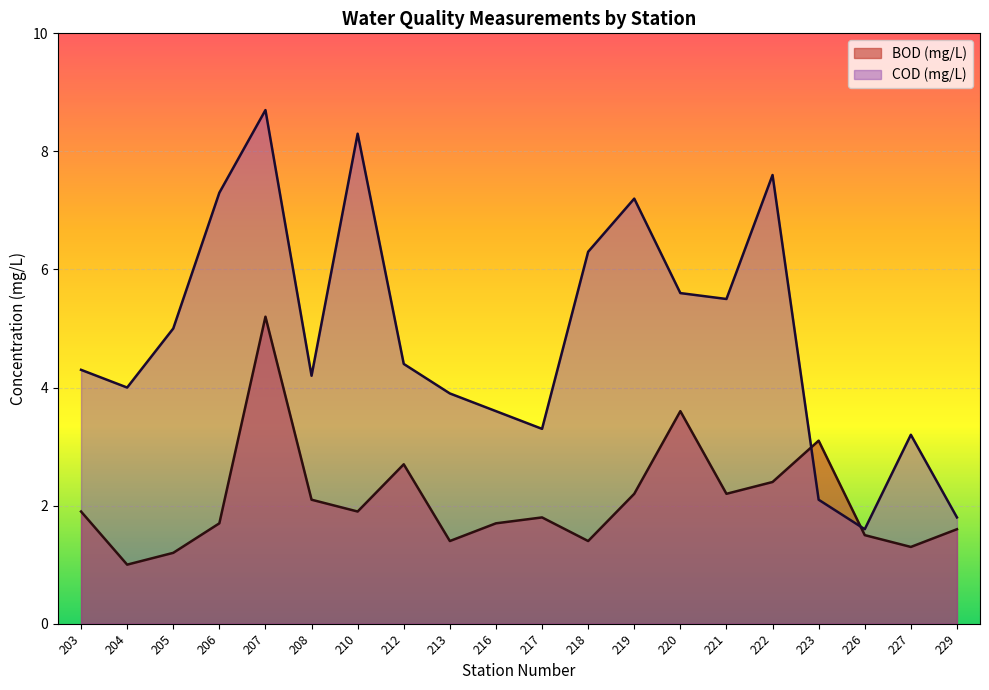

At which label does BOD (mg/L) reach its peak?

207